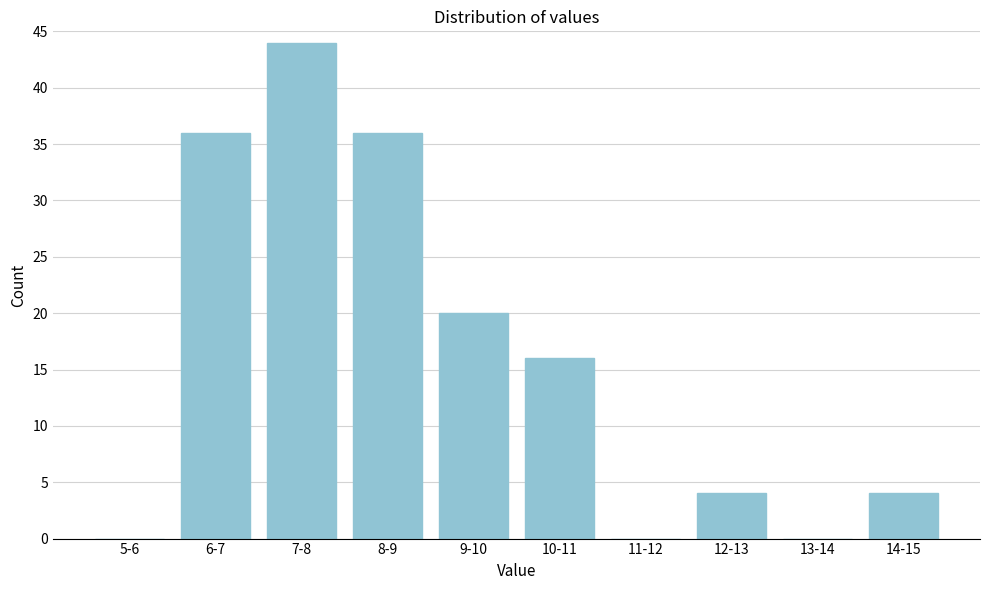

At which label is the value closest to 22?

9-10